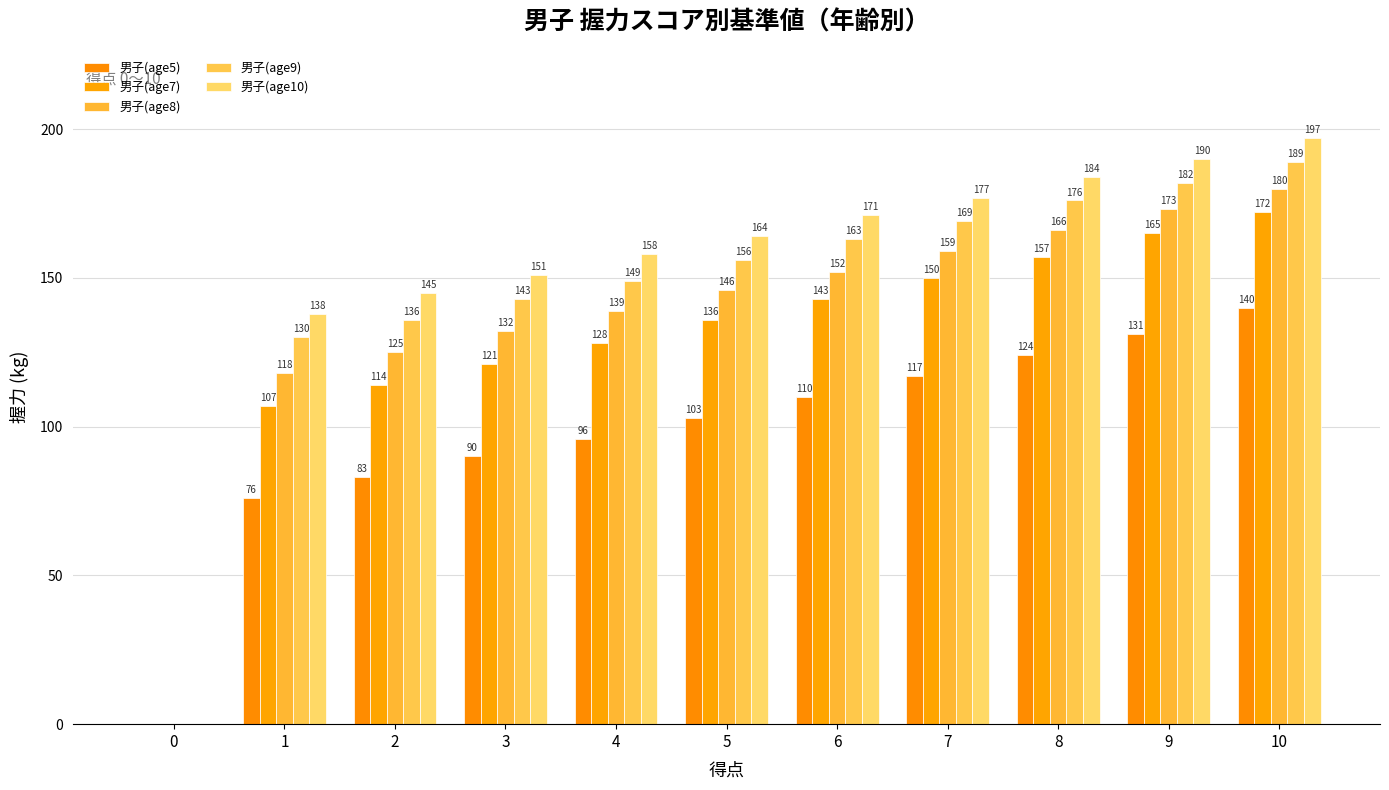

Read the 男子(age8) value at 1, to the nearest 5.

120